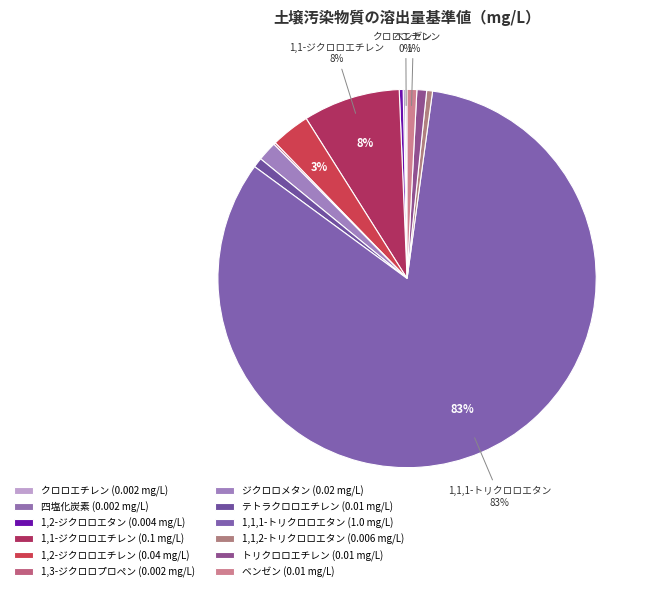

What percentage do 1,1,1-トリクロロエタン and 1,1,2-トリクロロエタン together represent?

83.4%